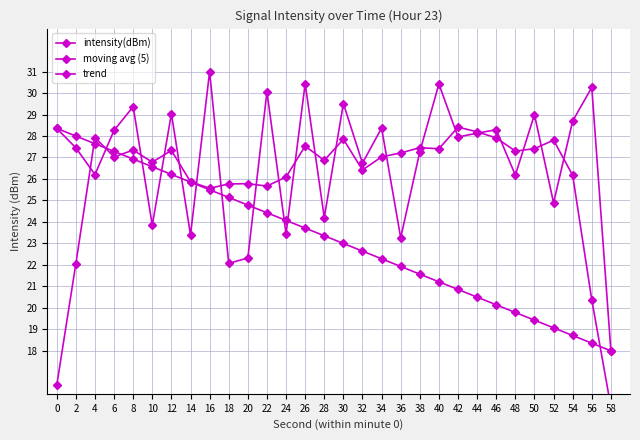

What is the difference between the second highest and second lowest values in the moving avg (5) series?

11.8